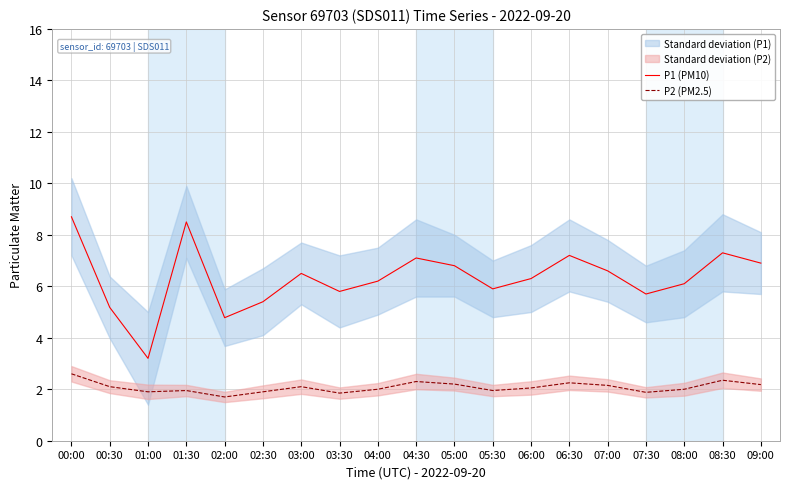

What is the sum of the P2 (PM2.5) values at 05:00 and 03:30?

4.1